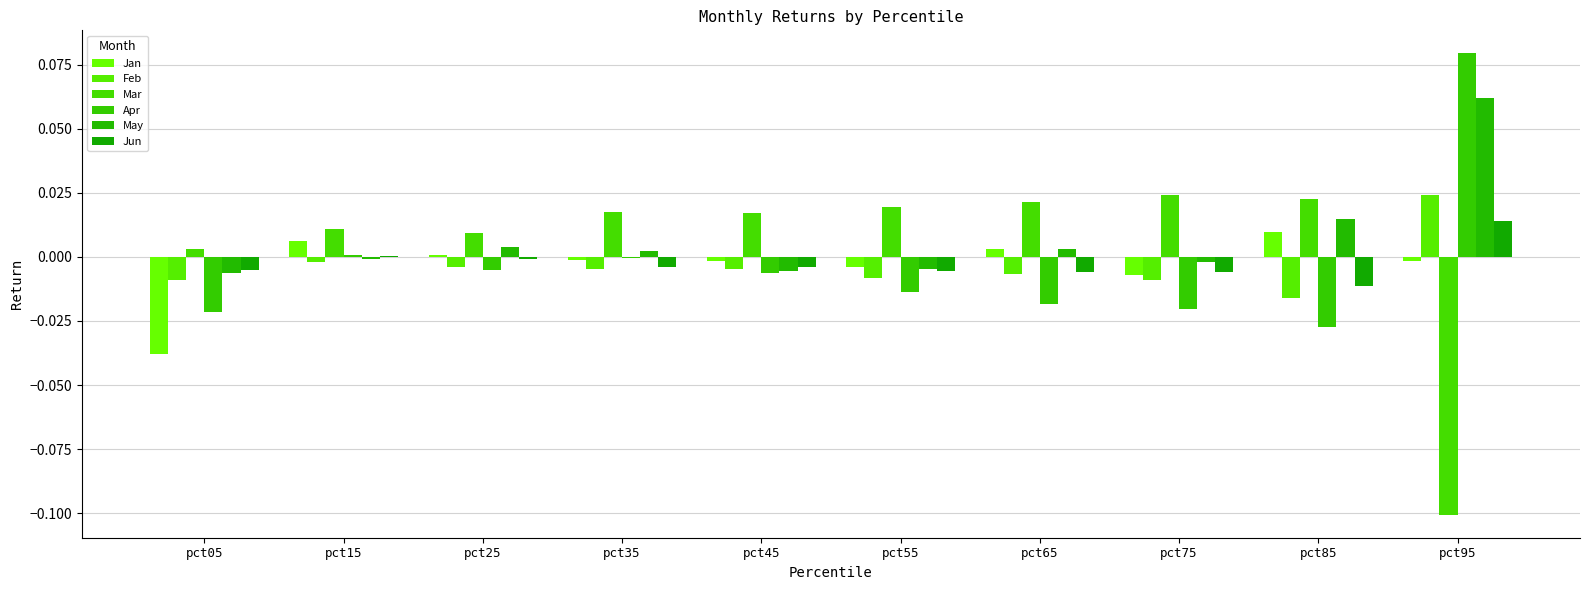

What are all the series names shown in the legend?

Jan, Feb, Mar, Apr, May, Jun